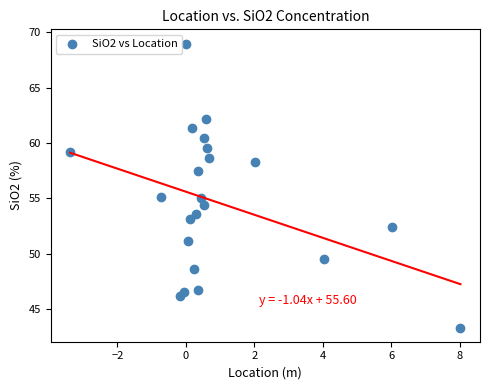

What is the range of X values (max minus min)?

11.4